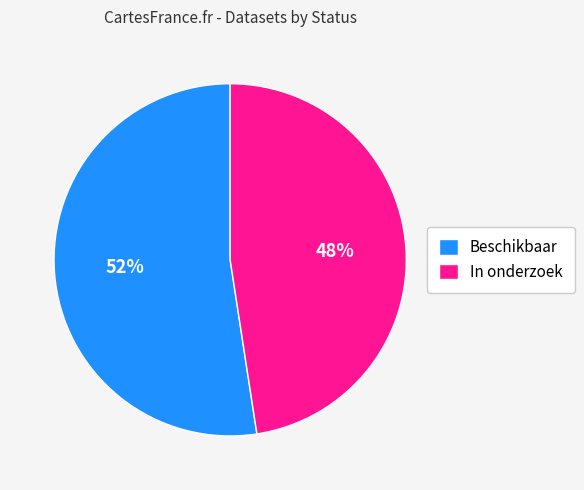

To the nearest percent, what is the combined percentage of In onderzoek and Beschikbaar?

100%